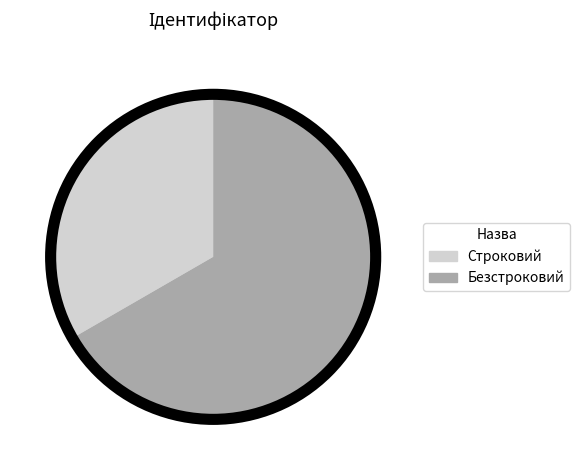

Is the sum of Строковий and Безстроковий greater than half?

Yes